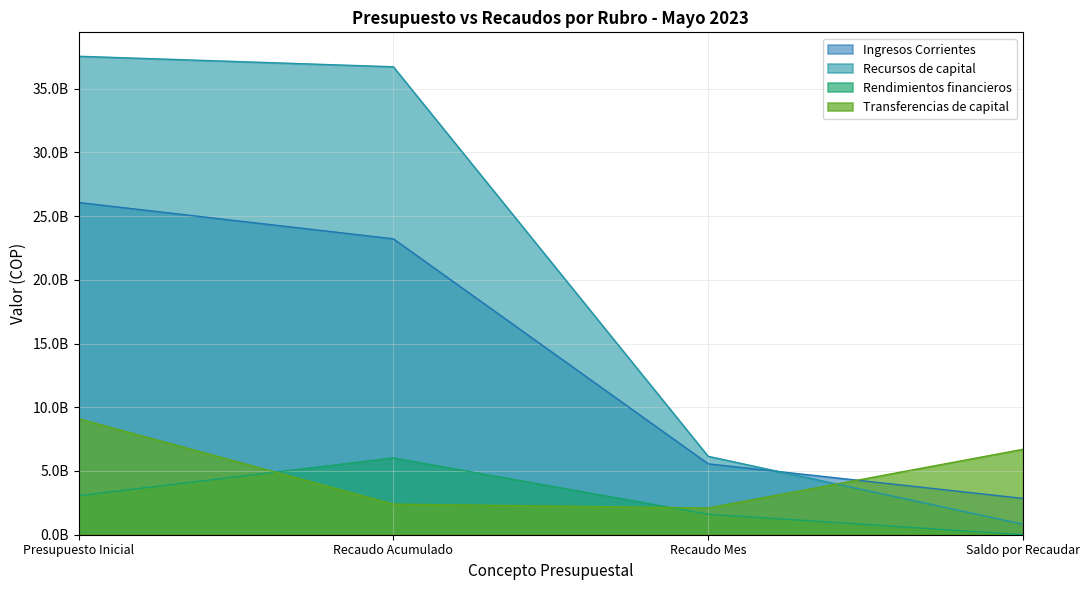

Which category has the lowest value across all series?

Saldo por Recaudar